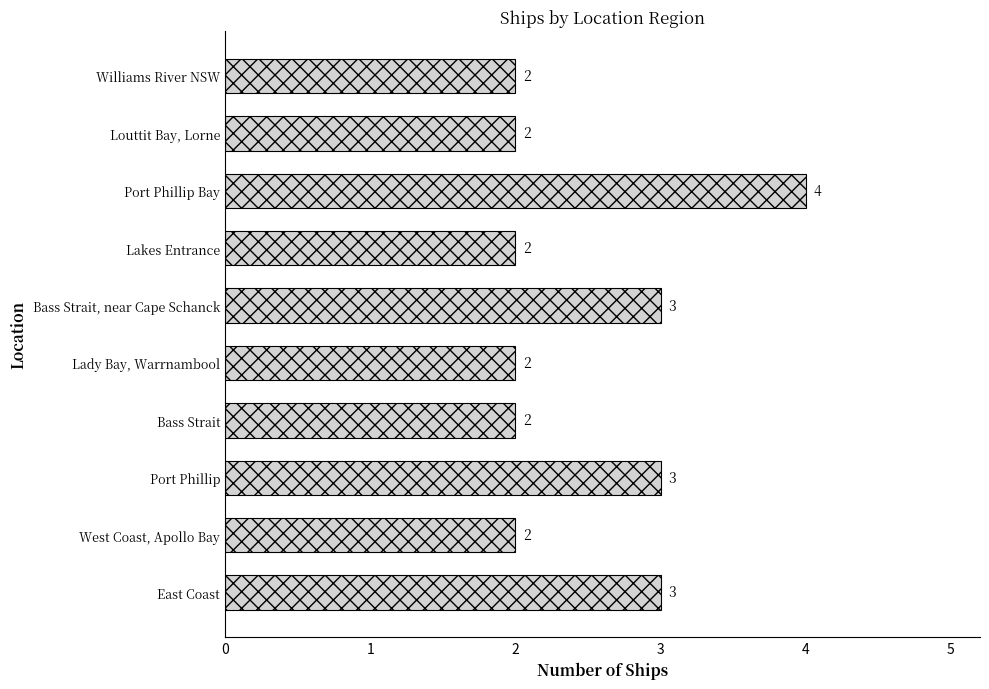

At which category does the chart reach its peak across all series?

Port Phillip Bay